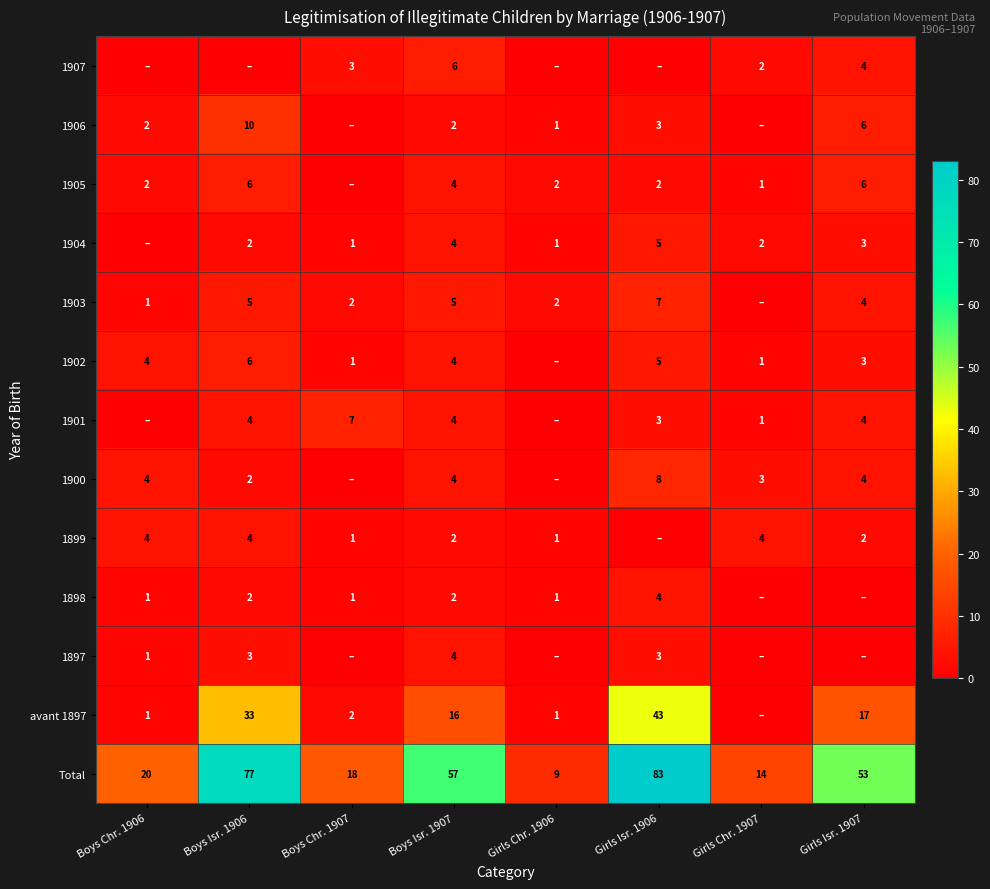

What is the spread (max minus min) of values at Boys Isr. 1907?

55